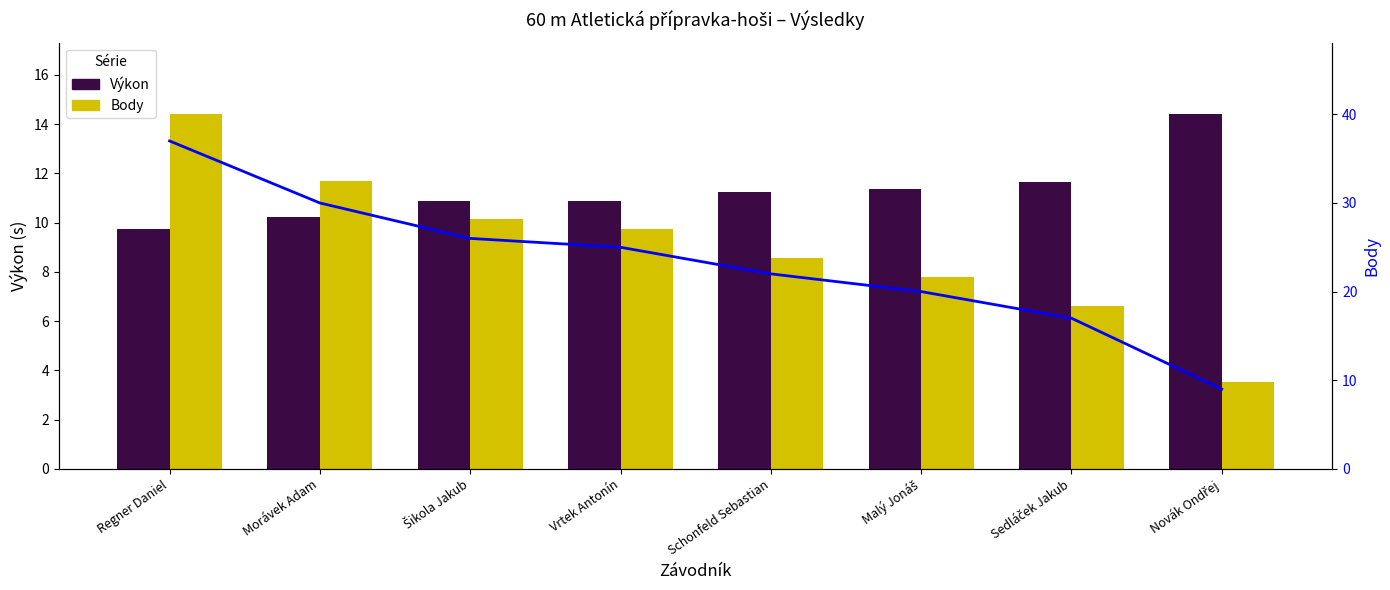

Which series has the largest range (max minus min)?

Body (line)